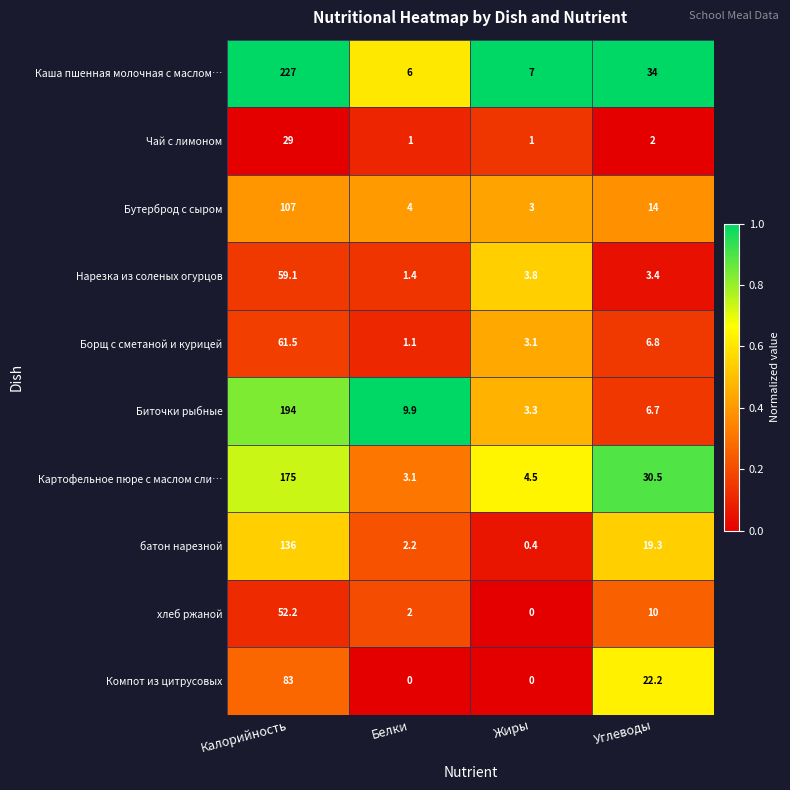

Which series has the largest total across all categories?

Каша пшенная молочная с маслом…